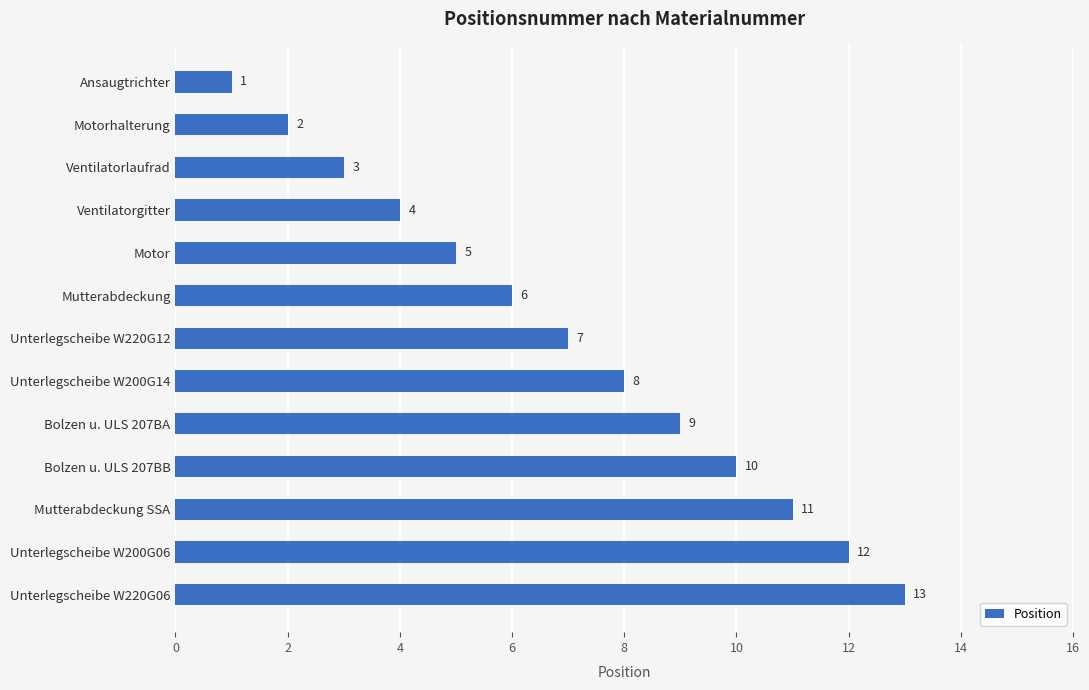

The chart shows a value of 7 at Unterlegscheibe W220G12. True or false?

True